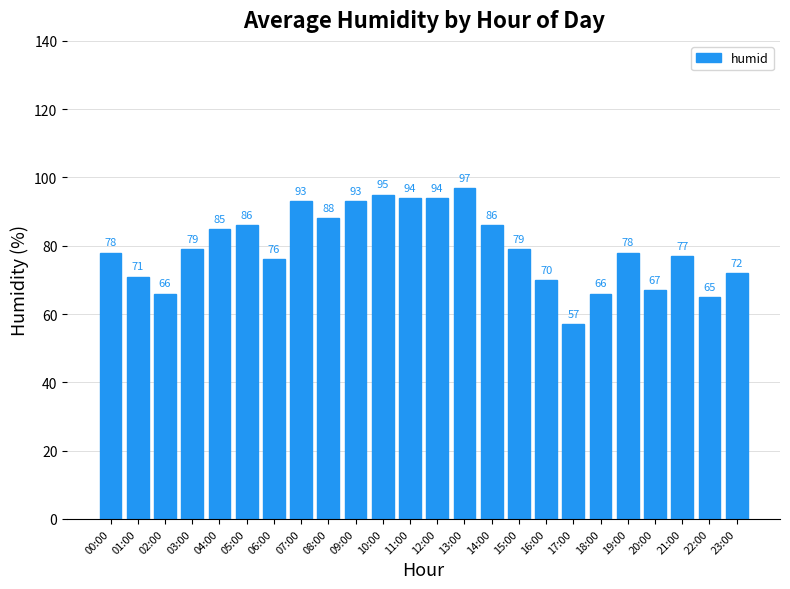

Reading left to right, what are all the values shown in this chart?

00:00=78	01:00=71	02:00=66	03:00=79	04:00=85	05:00=86	06:00=76	07:00=93	08:00=88	09:00=93	10:00=95	11:00=94	12:00=94	13:00=97	14:00=86	15:00=79	16:00=70	17:00=57	18:00=66	19:00=78	20:00=67	21:00=77	22:00=65	23:00=72